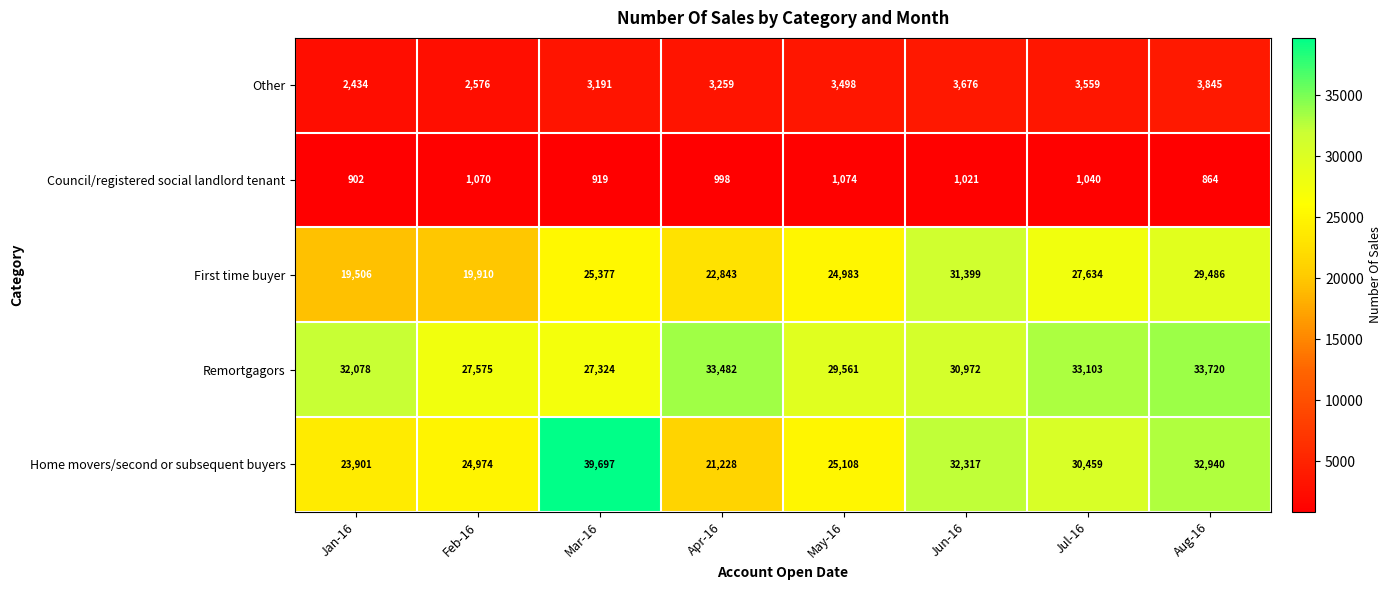

At Jan-16, list the series in order from smallest to largest.

Council/registered social landlord tenant, Other, First time buyer, Home movers/second or subsequent buyers, Remortgagors